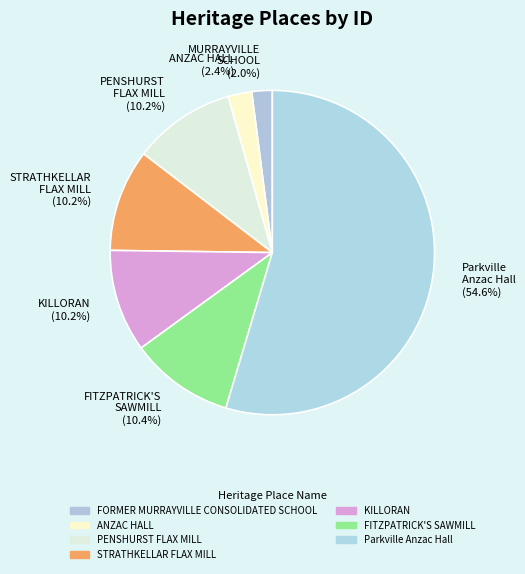

Which slice is the largest?

Parkville Anzac Hall (54.6%)